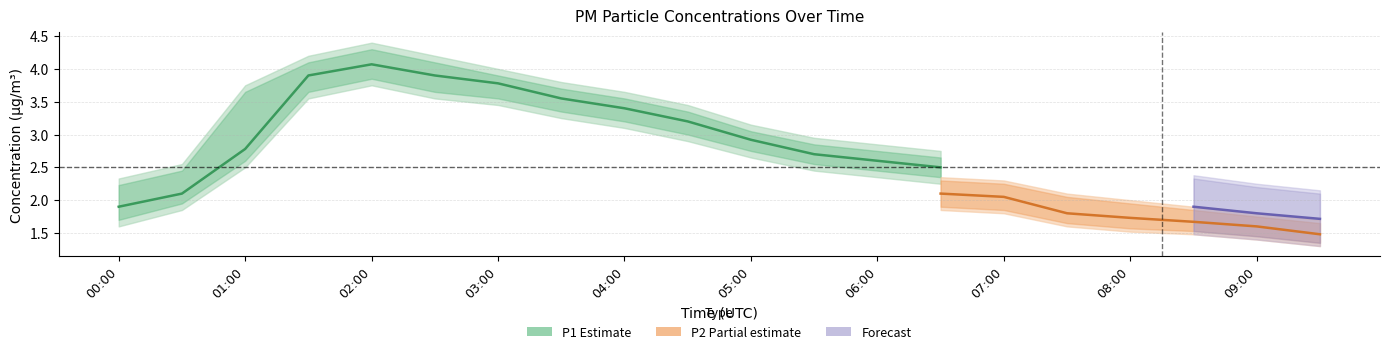

True or false: P2 has a value of 1.2 at 03:30.

False